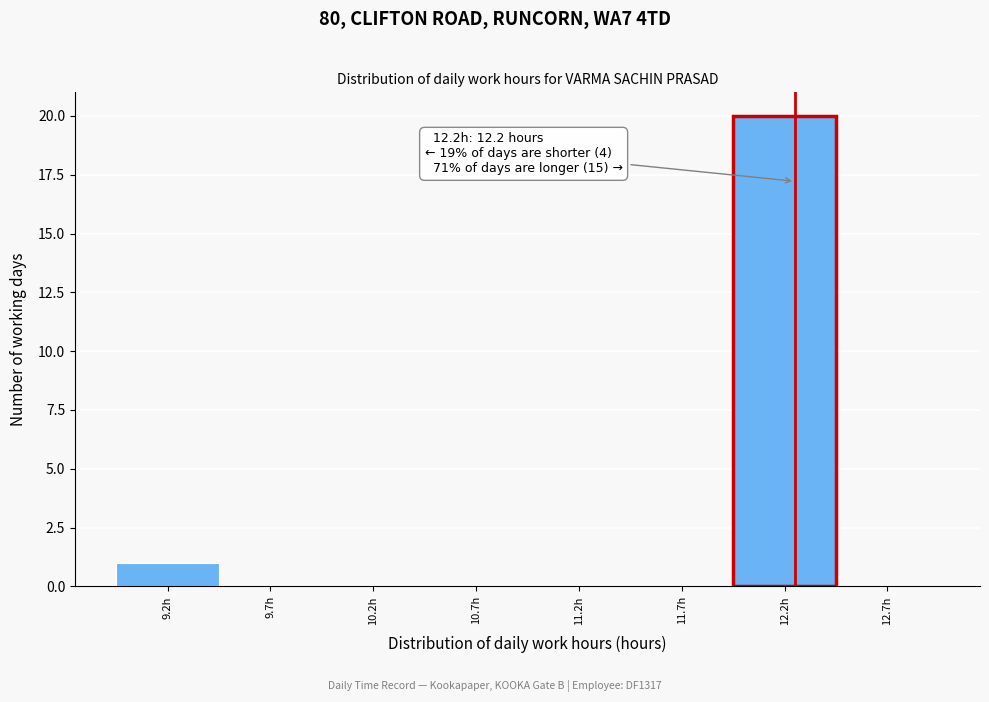

Reading left to right, list all the values displayed in this chart.

9.2h=1	9.7h=0	10.2h=0	10.7h=0	11.2h=0	11.7h=0	12.2h=20	12.7h=0